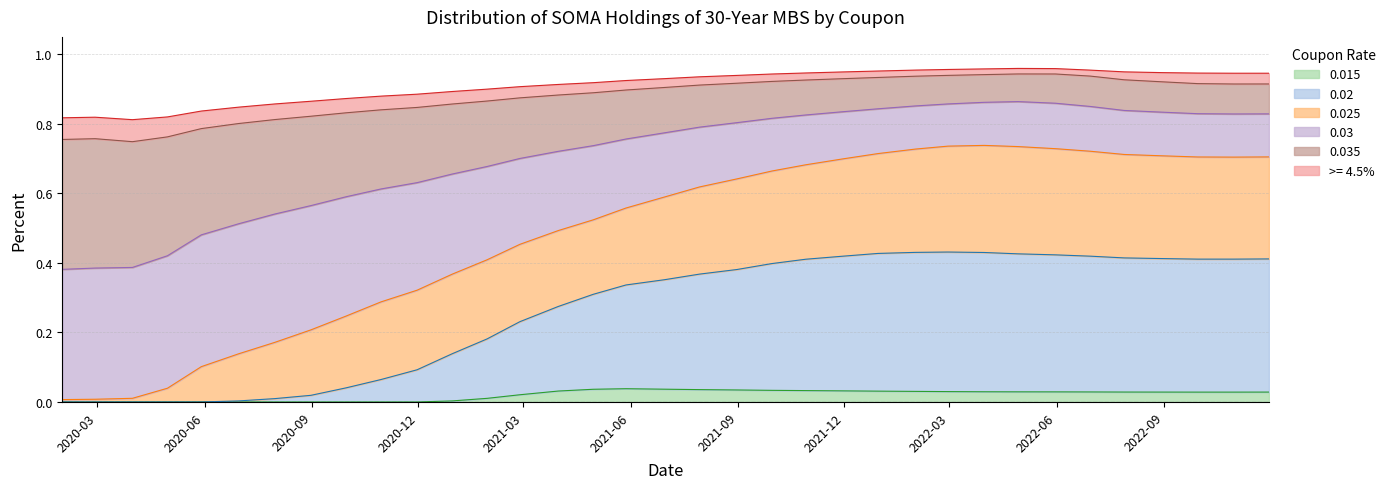

True or false: 0.03 and 0.02 intersect in this chart.

False